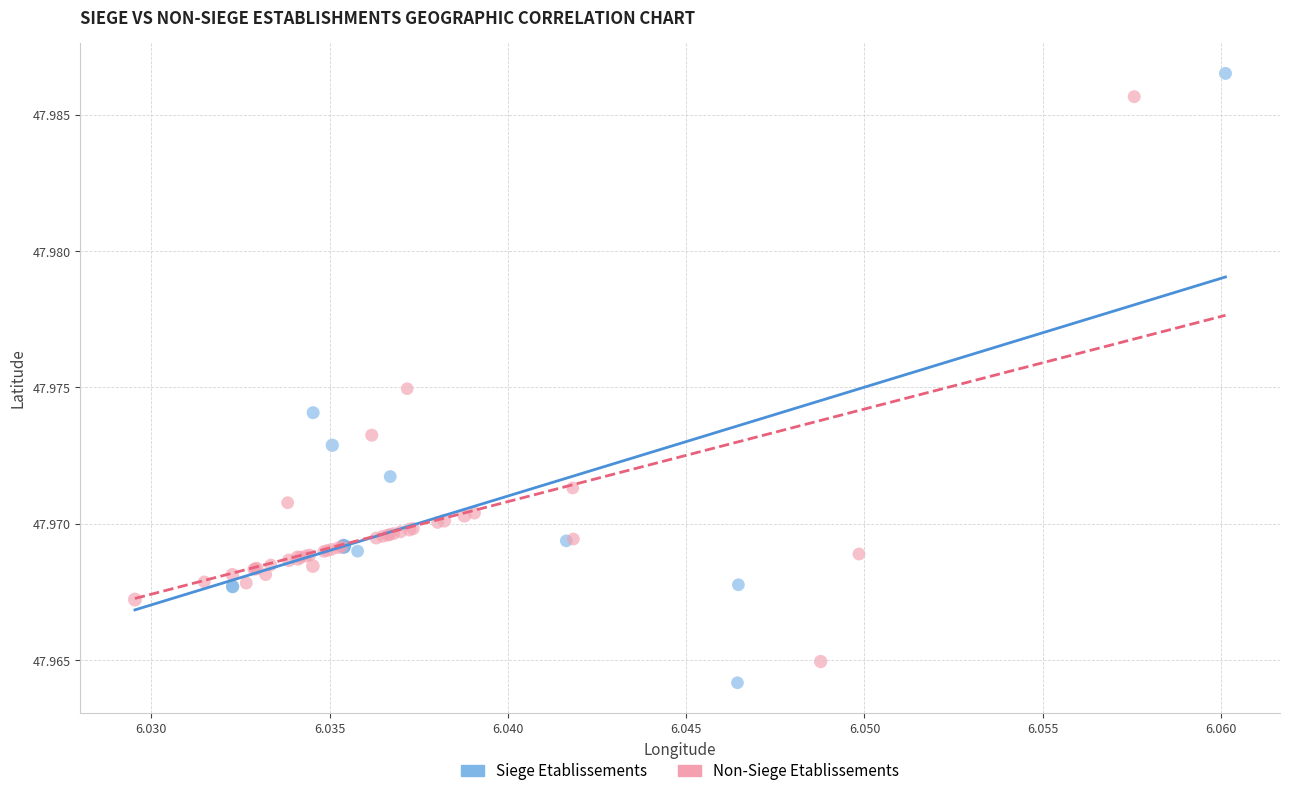

Which series has the largest Y range (max minus min)?

Siege Etablissements